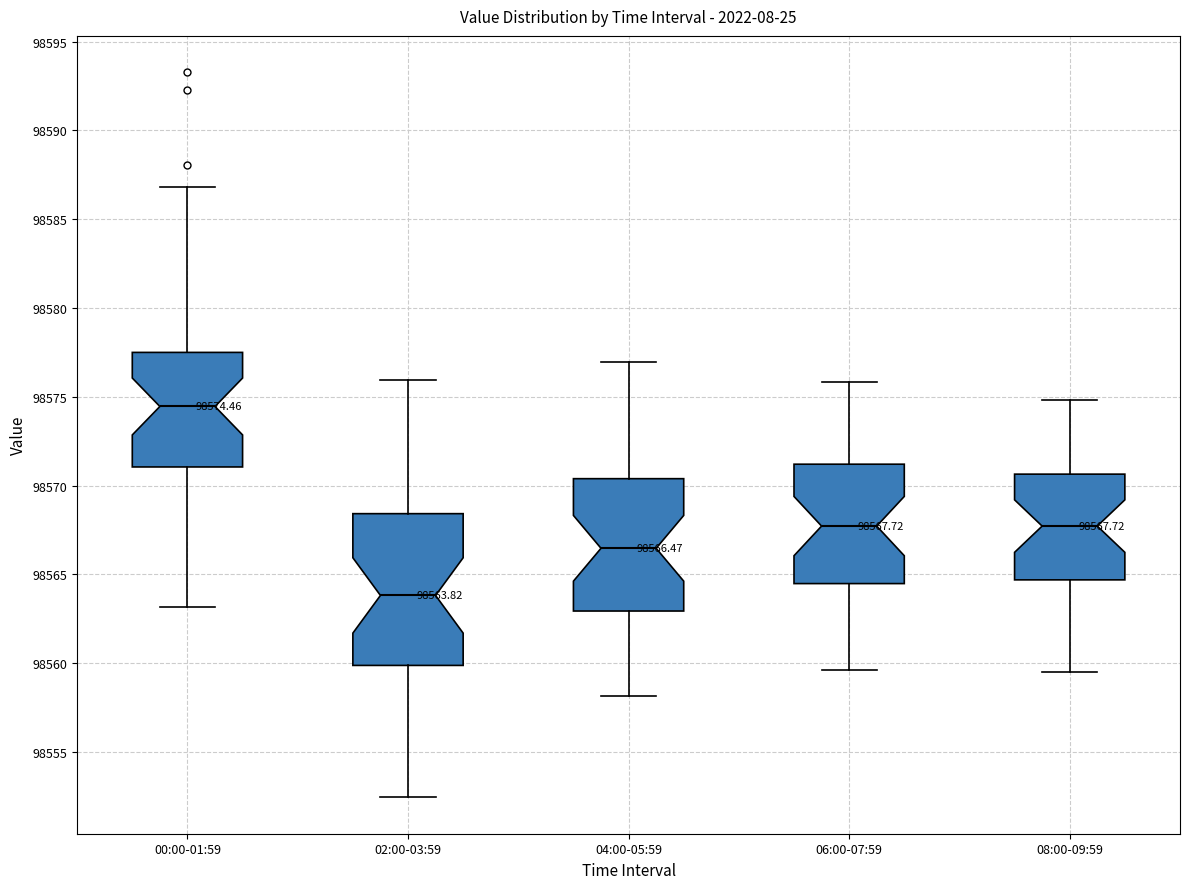

Which box's median line is the highest?

00:00-01:59